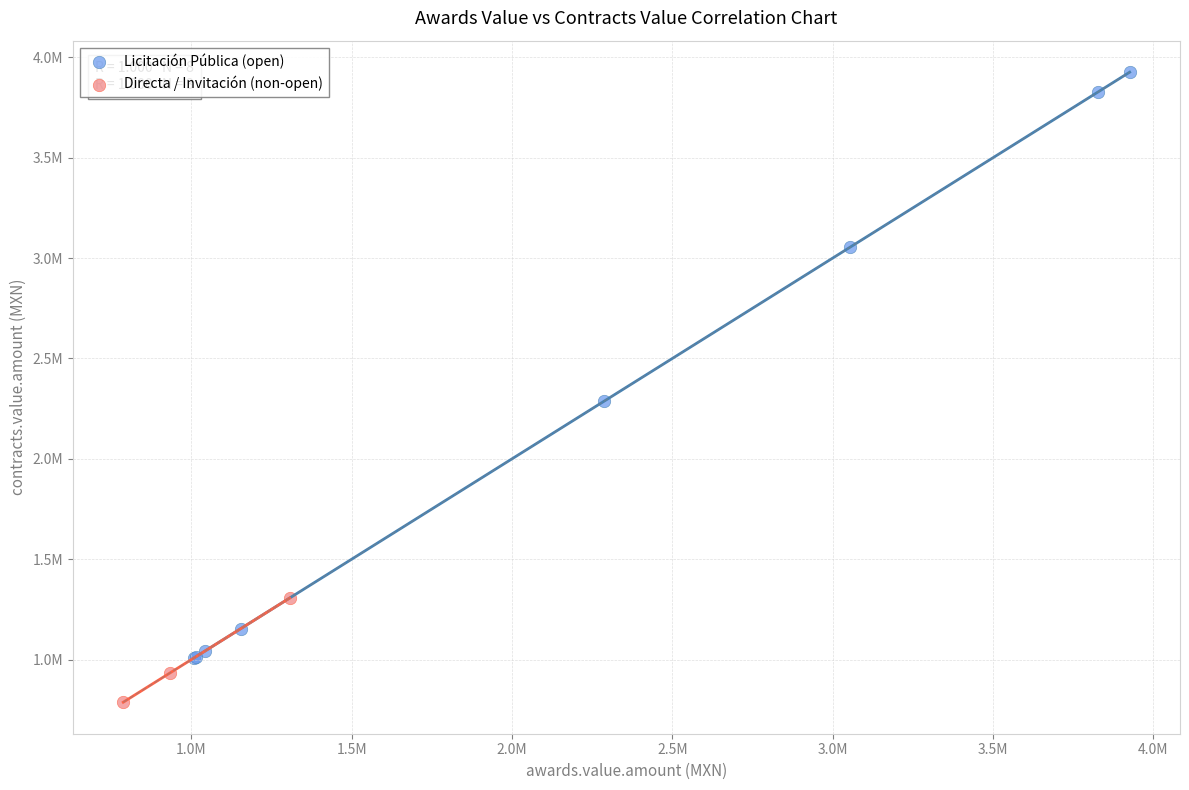

What are all the series names shown in the legend?

Licitación Pública (open), Directa / Invitación (non-open)